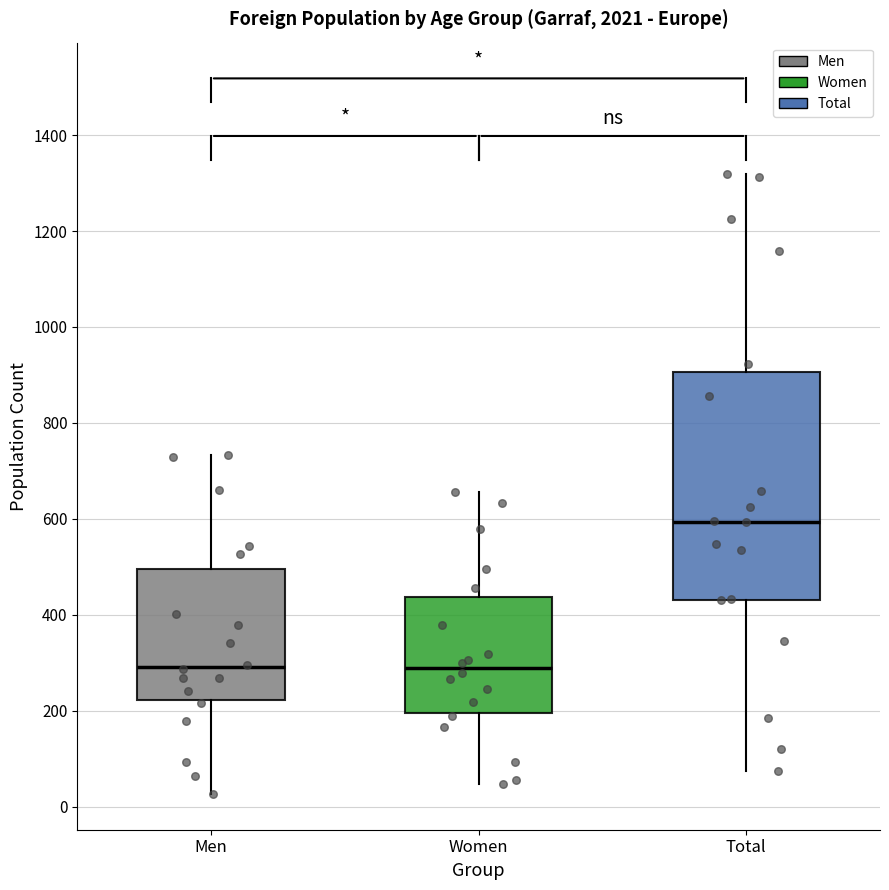

Where is the lower edge of the box for Women on the y-axis? The values are not printed on the chart, so give them approximately, as read against the axis.

200